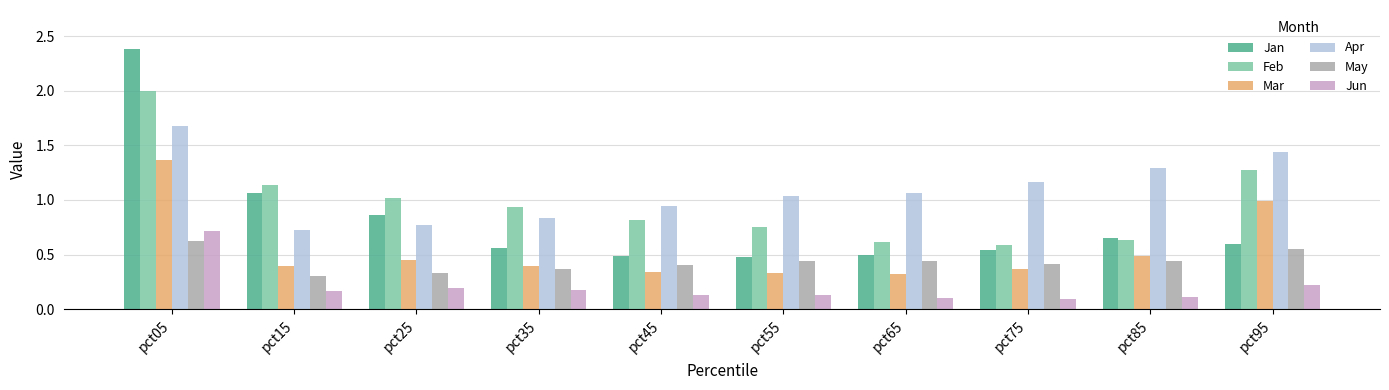

What is the greatest value displayed?

2.4